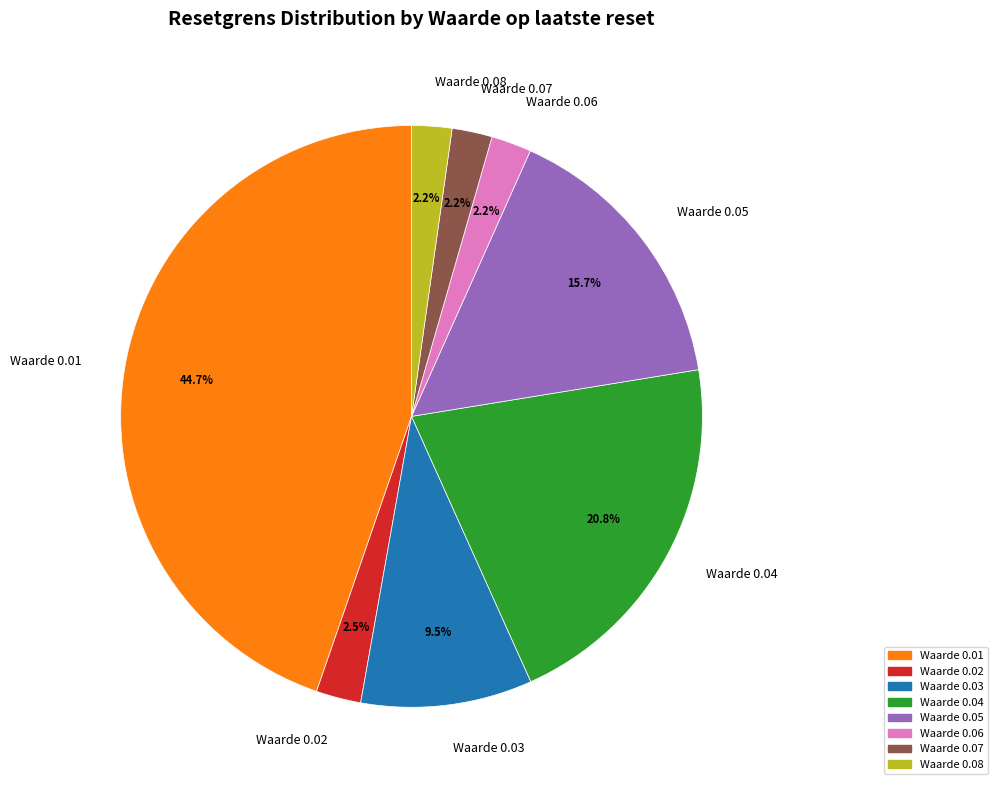

Is there any slice that represents more than half of the pie?

No